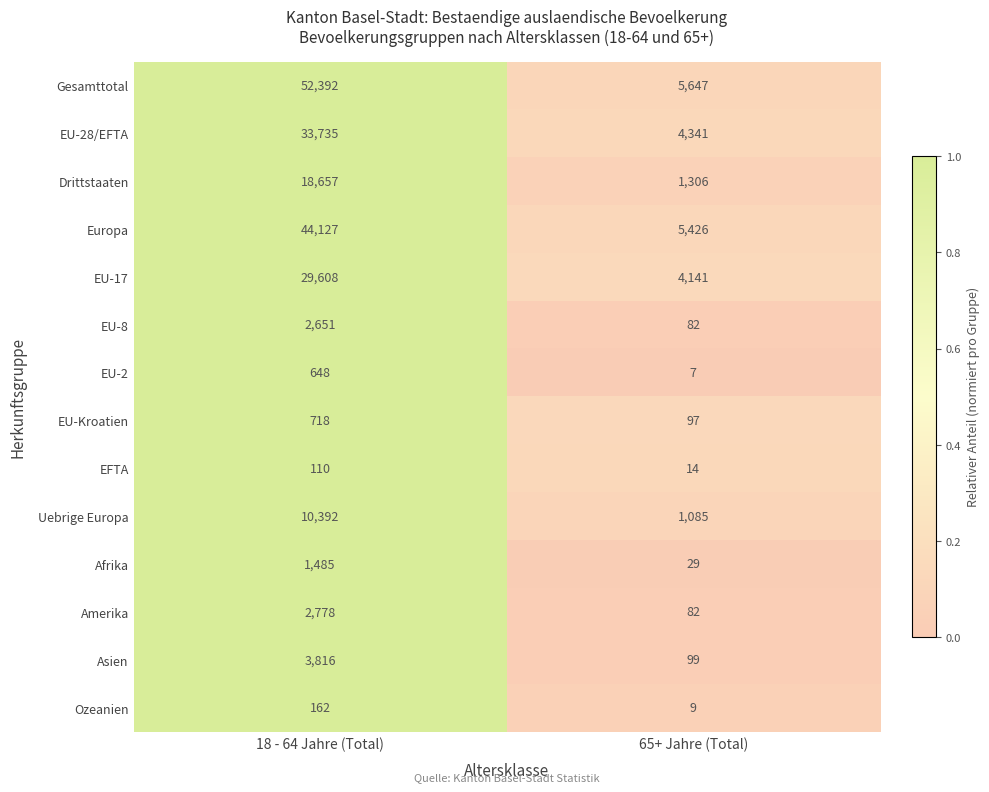

Reading left to right, what are all the values shown in this chart?

Gesamttotal: 52392	5647
EU-28/EFTA: 33735	4341
Drittstaaten: 18657	1306
Europa: 44127	5426
EU-17: 29608	4141
EU-8: 2651	82
EU-2: 648	7
EU-Kroatien: 718	97
EFTA: 110	14
Uebrige Europa: 10392	1085
Afrika: 1485	29
Amerika: 2778	82
Asien: 3816	99
Ozeanien: 162	9